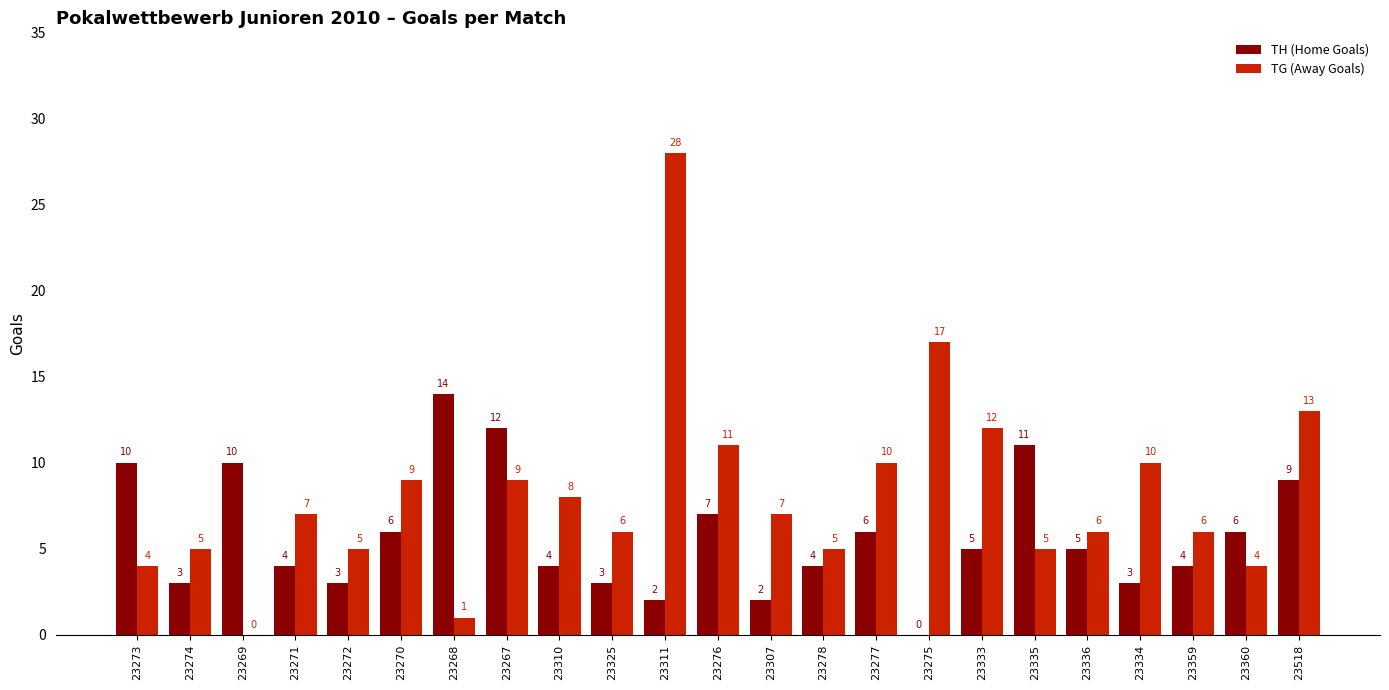

Reading left to right, extract all data points from this chart.

TH (Home Goals): 10	3	10	4	3	6	14	12	4	3	2	7	2	4	6	0	5	11	5	3	4	6	9
TG (Away Goals): 4	5	0	7	5	9	1	9	8	6	28	11	7	5	10	17	12	5	6	10	6	4	13